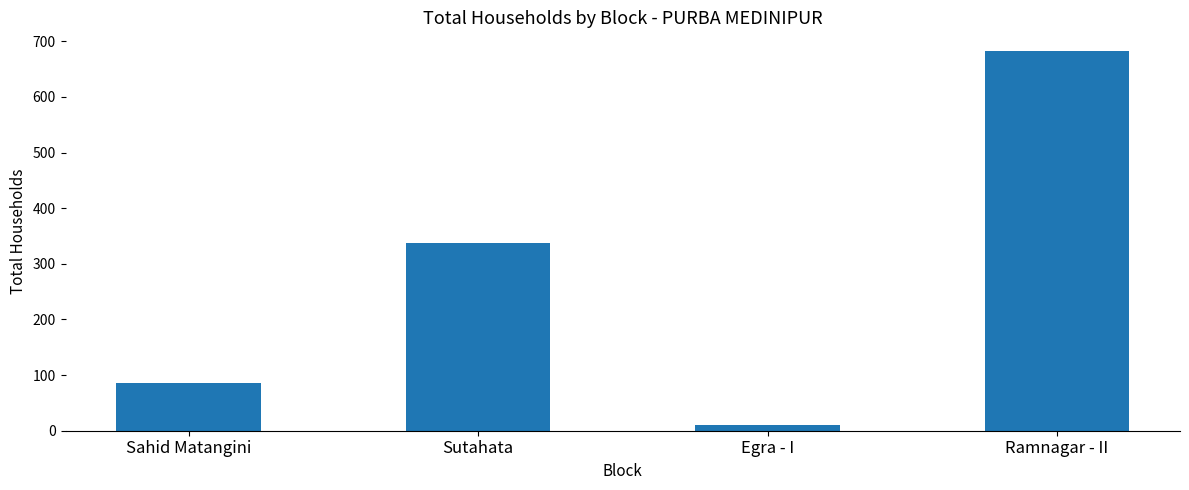

Rank the categories by value from highest to lowest.

Ramnagar - II, Sutahata, Sahid Matangini, Egra - I